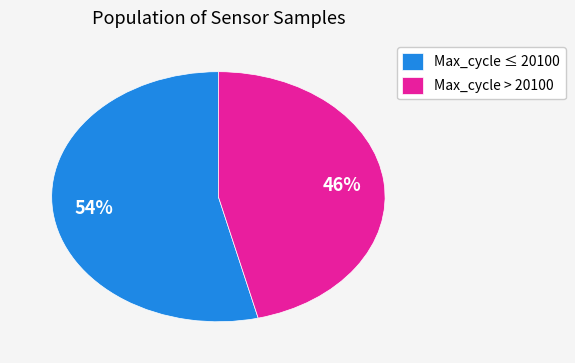

How many slices are in this pie chart?

2